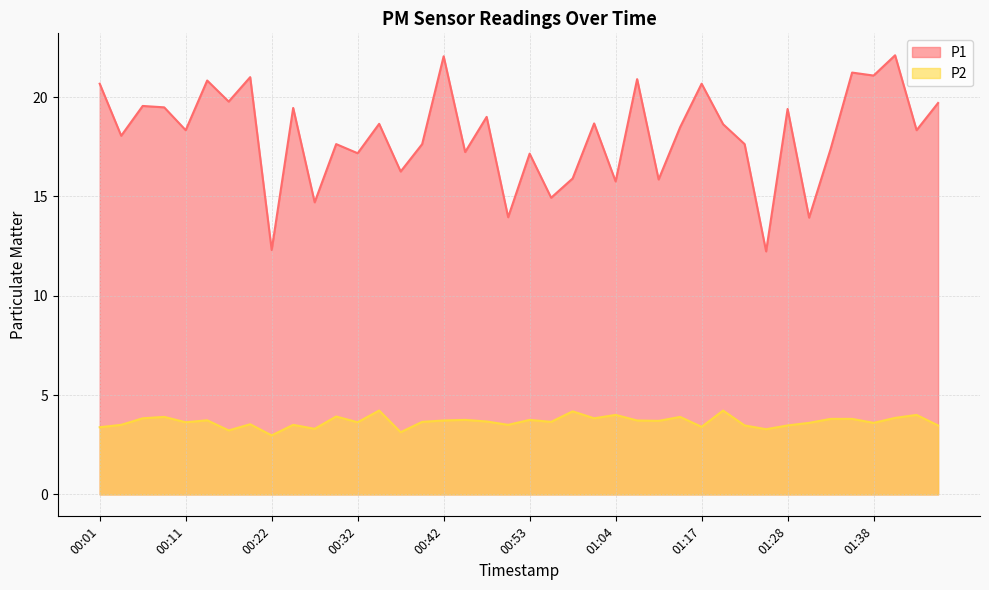

What is the total value across all series at 01:04?

19.8